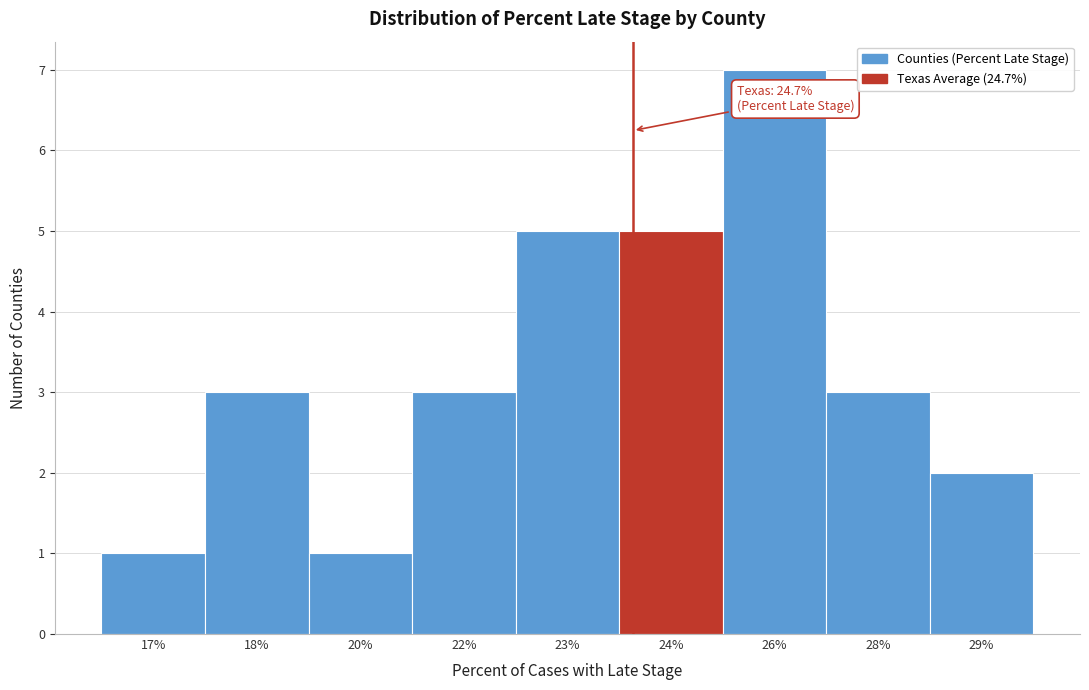

Reading left to right, what are all the values shown in this chart?

17%=1	18%=3	20%=1	22%=3	23%=5	24%=5	26%=7	28%=3	29%=2